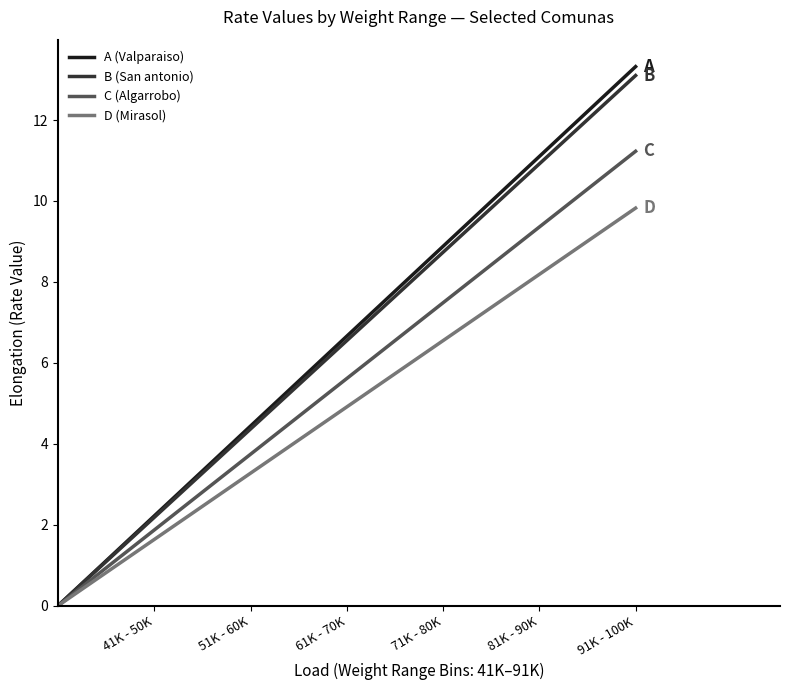

Which series has the largest range (max minus min)?

A (Valparaiso)